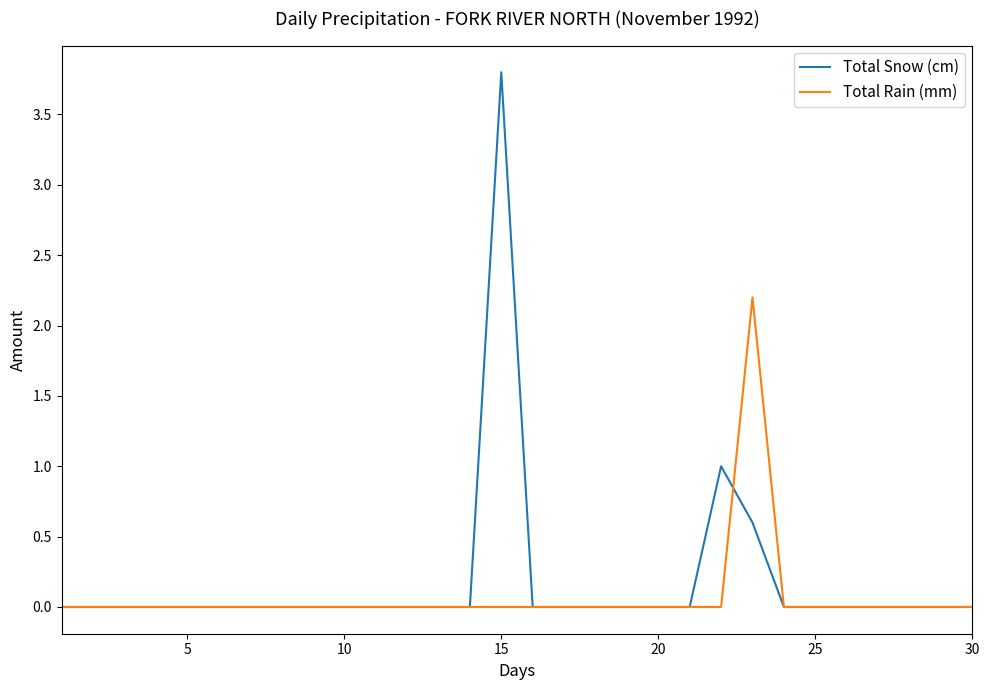

Which series has the largest range (max minus min)?

Total Snow (cm)